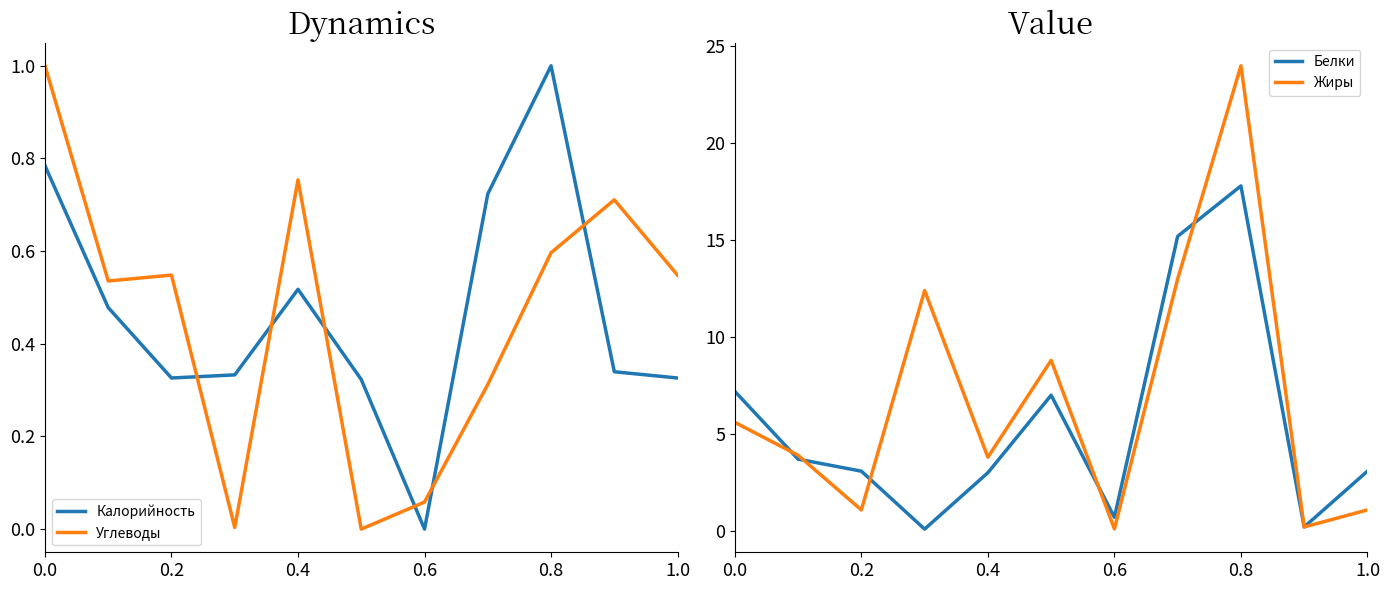

What is the sum of all Калорийность values?

5.2